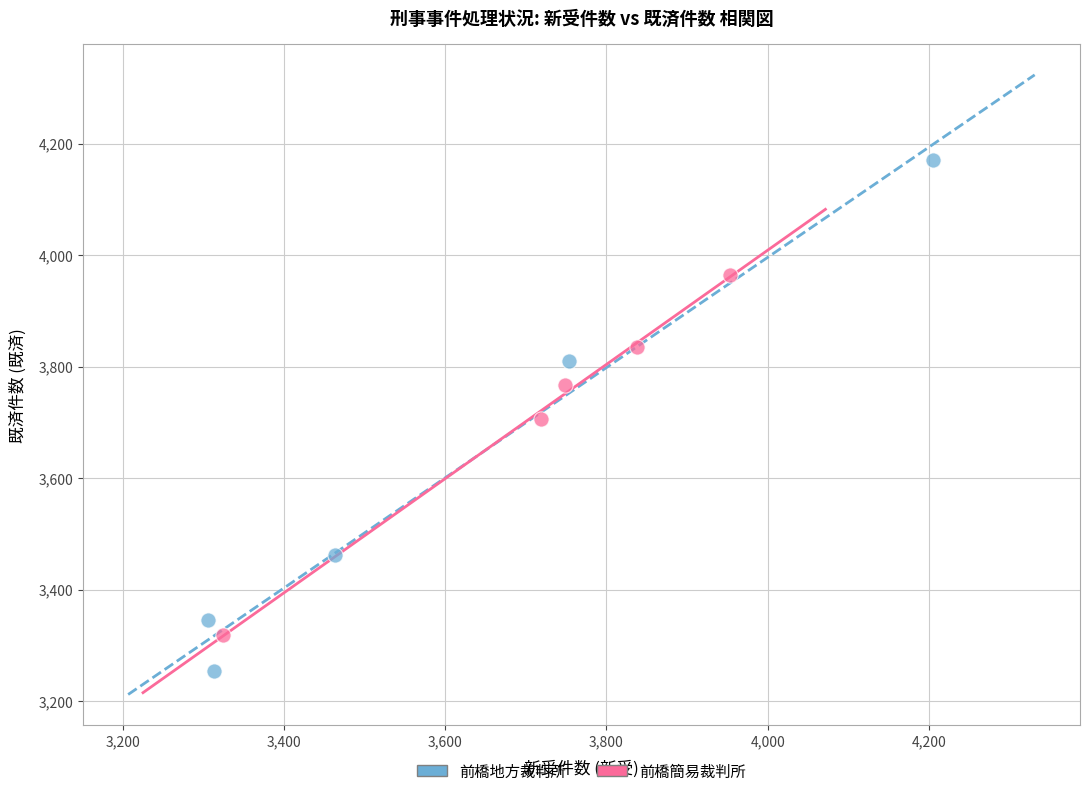

Which series contains the highest Y value?

前橋地方裁判所